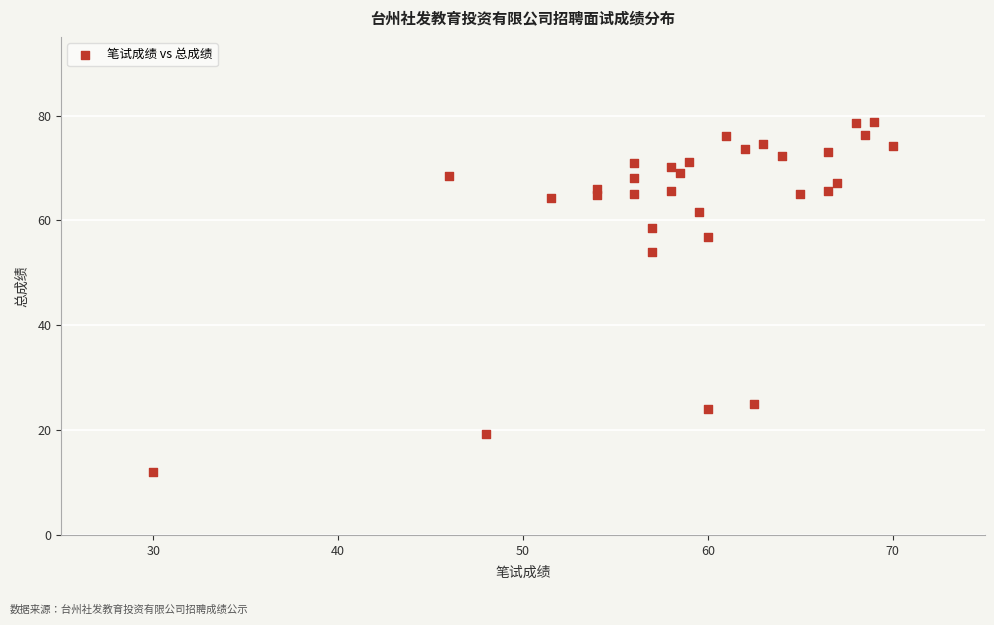

What is the range of X values (max minus min)?

40.0